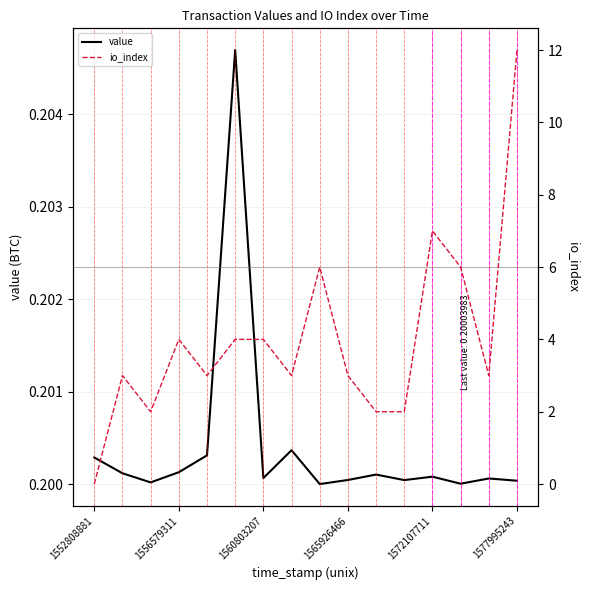

What is the approximate value of io_index at 1572107711?

7.0